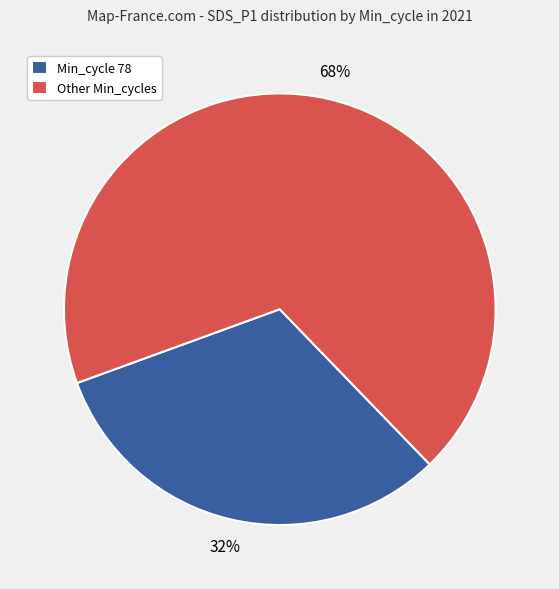

How many segments does this pie chart have?

2